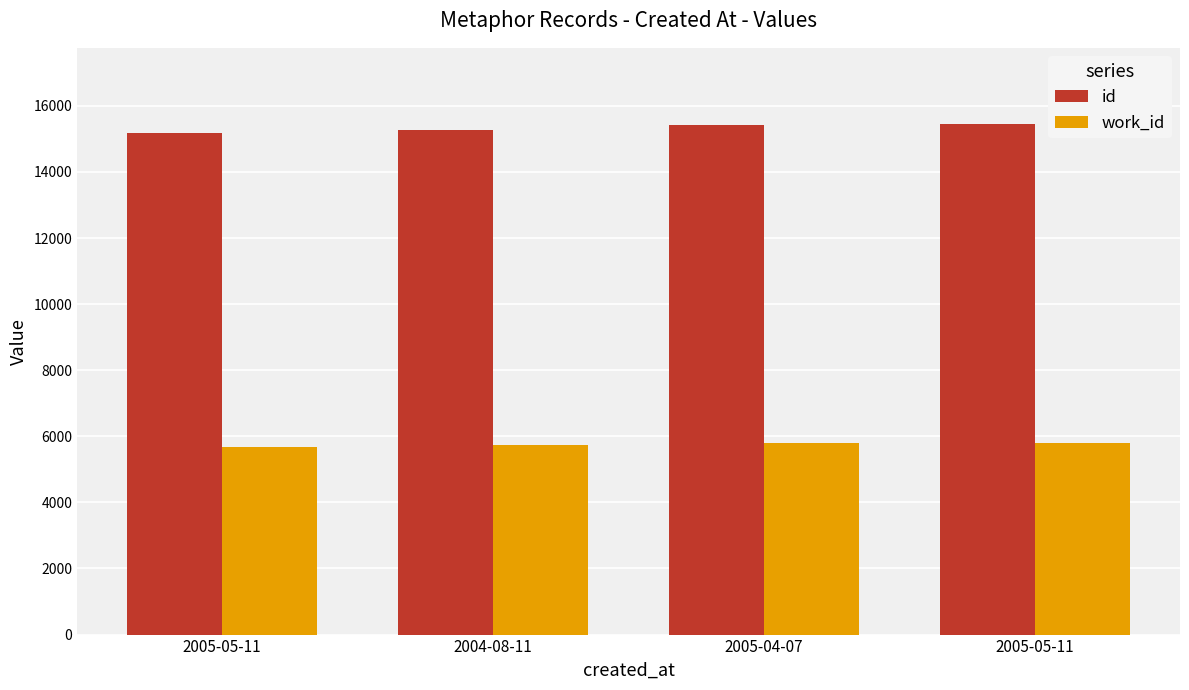

What is the approximate value of id at 2005-05-11?

15184